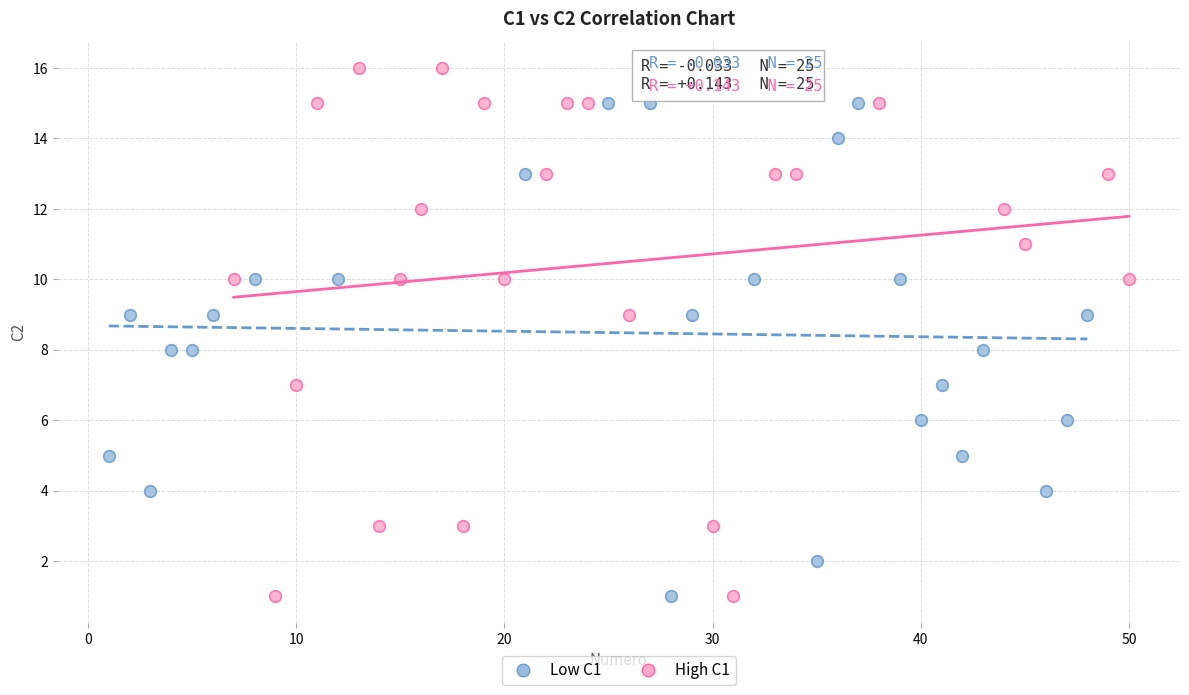

Which series has the largest Y range (max minus min)?

High C1